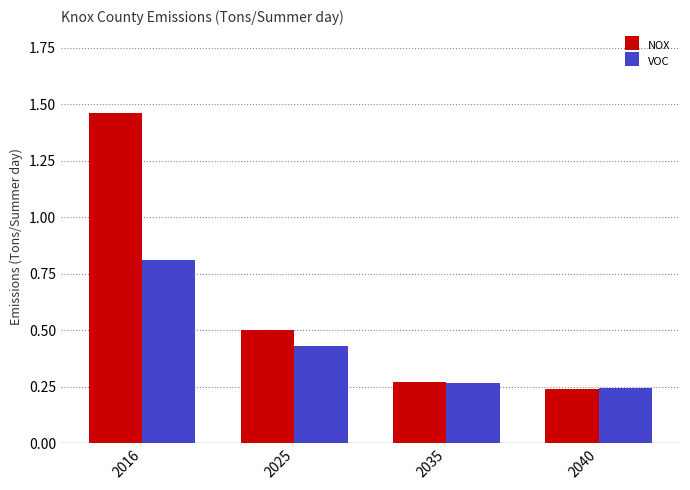

The VOC series shows 0.1 at 2025. True or false?

False